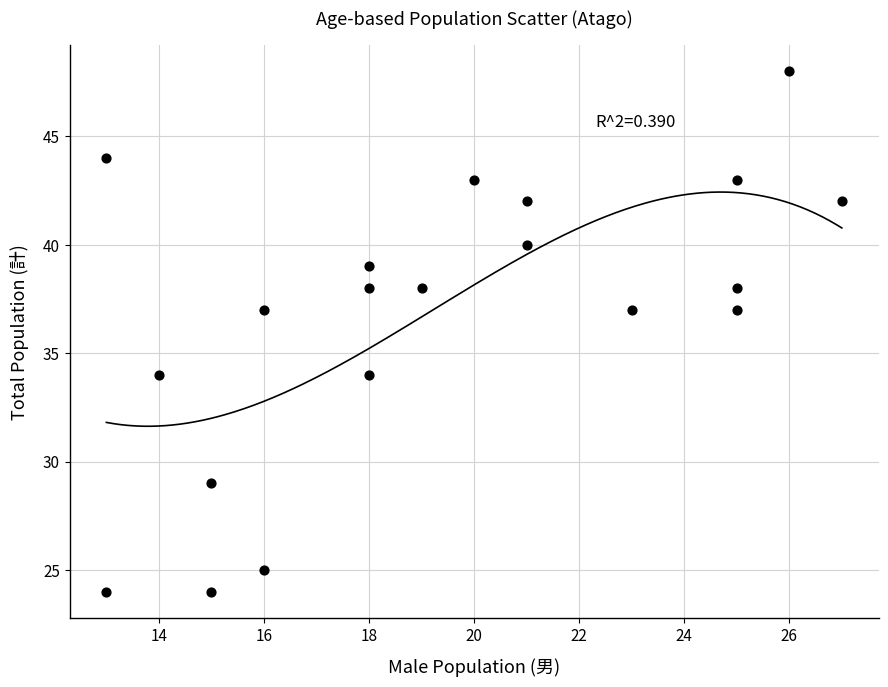

What is the range of Y values (max minus min)?

24